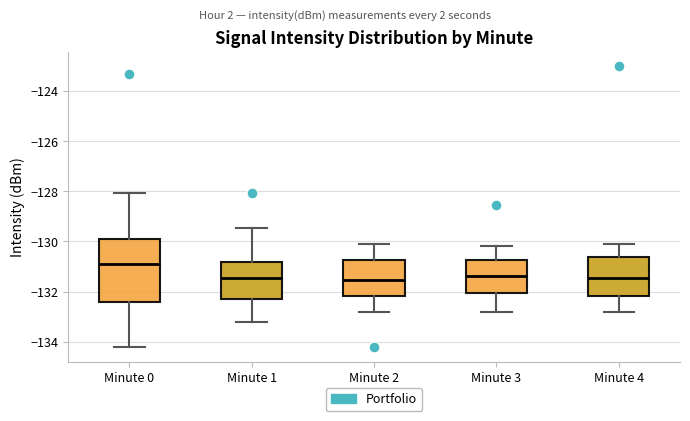

Comparing the boxes themselves (not the whiskers), which one is the tallest?

Minute 0